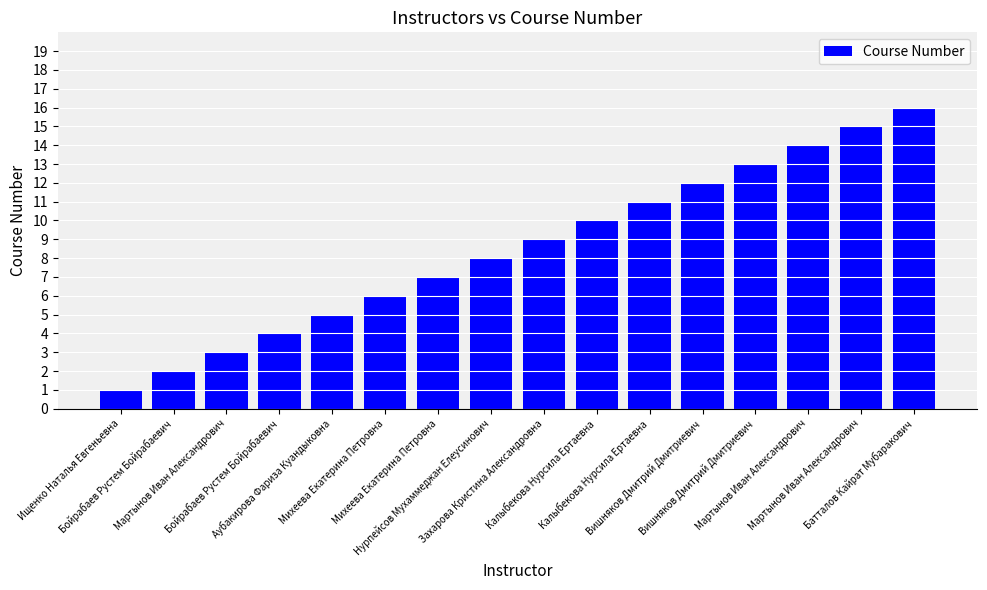

True or false: the data shows 1 at Ищенко Наталья Евгеньевна.

True